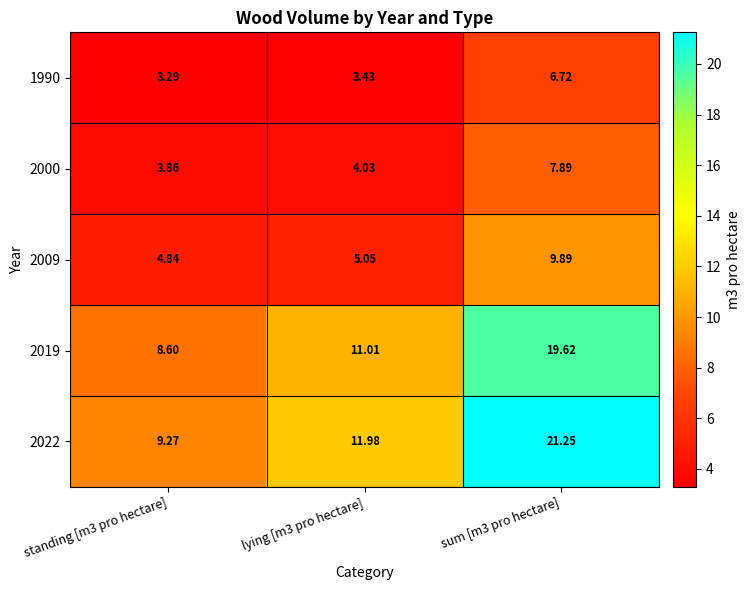

Is the value of 2000 at sum [m3 pro hectare] greater than the value of 2009 at standing [m3 pro hectare]?

Yes